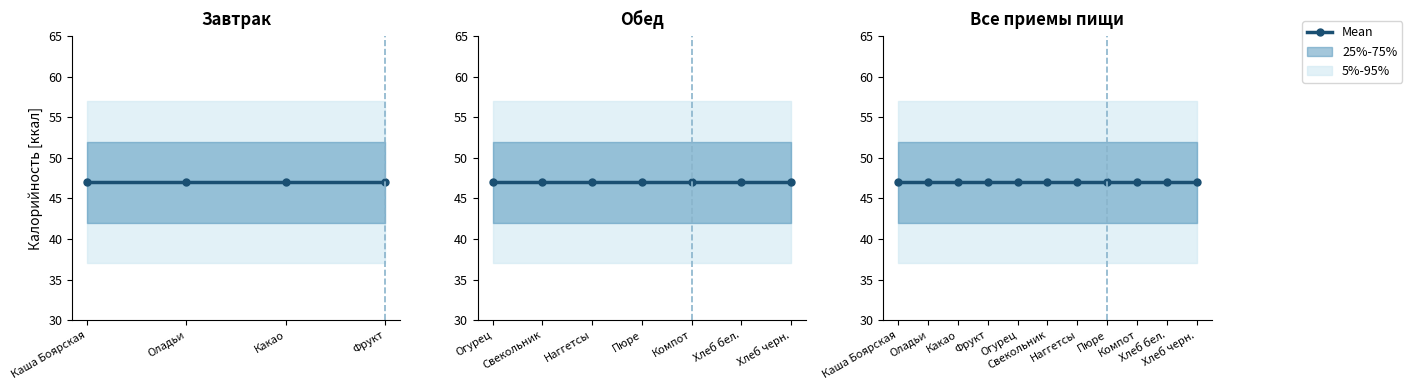

True or false: Жиры and Калорийность cross at least once.

False